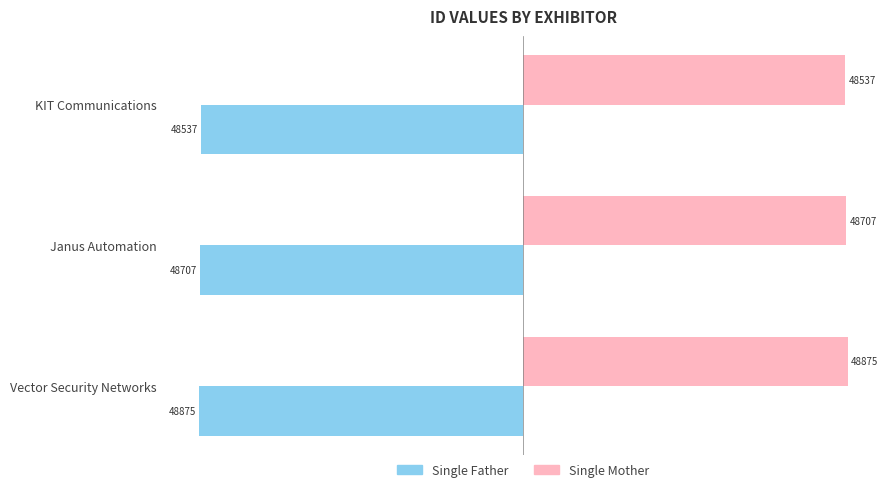

Rank the series by their average value, from highest to lowest.

Single Mother, Single Father